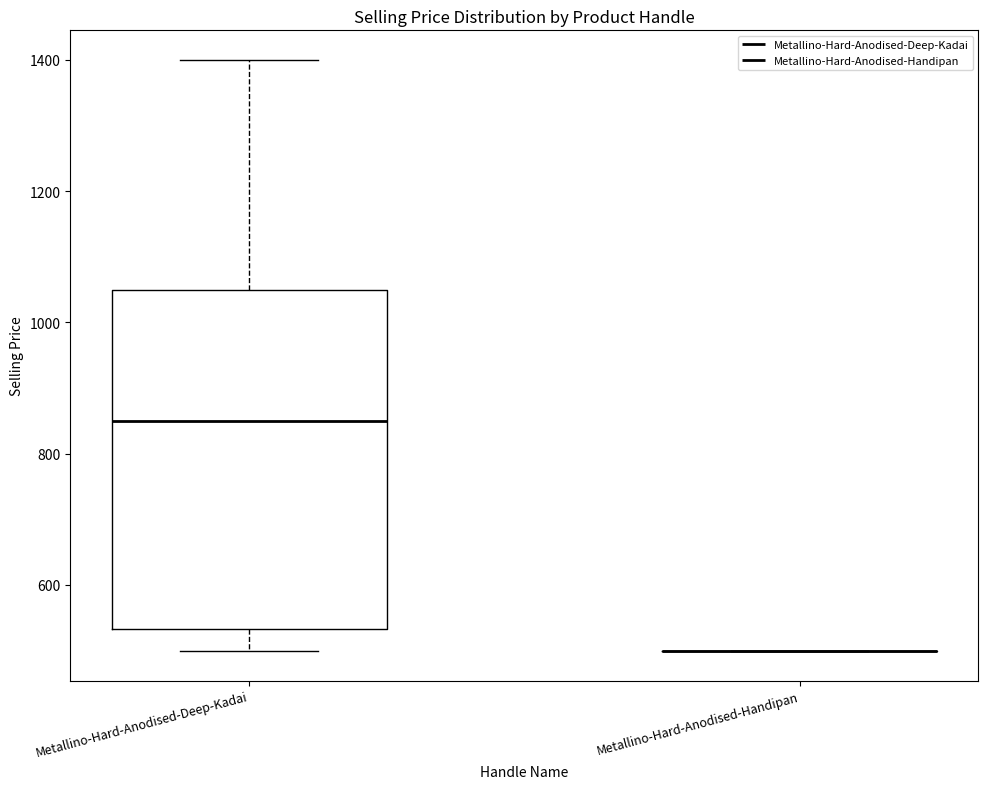

Reading left to right, read every box against the y-axis: the position of its median line, the range the box covers, and the ends of its whiskers. The values are not printed on the chart, so give them approximately, as read against the axis.

Metallino-Hard-Anodised-Deep-Kadai: median 860, box 540 to 1060, whiskers 500 to 1400
Metallino-Hard-Anodised-Handipan: box collapsed to a line at 500, whiskers 500 to 500